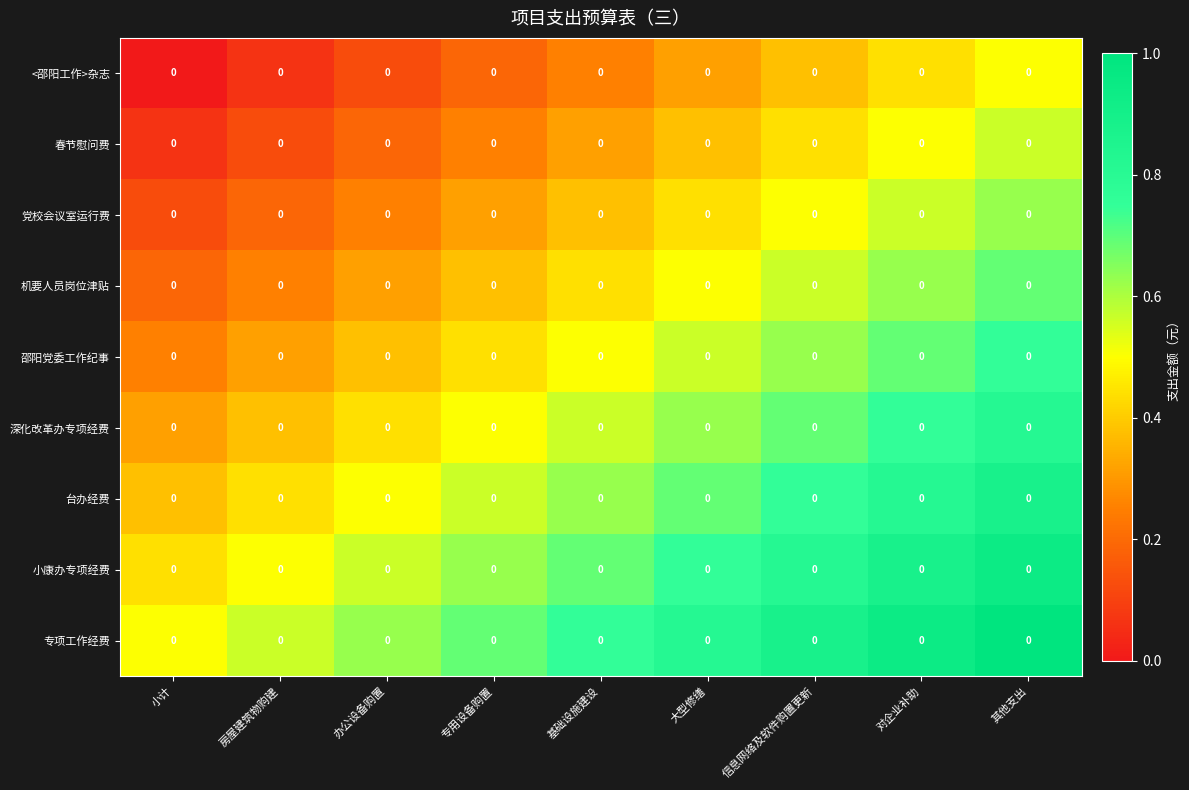

At which category does the chart reach its peak across all series?

其他支出